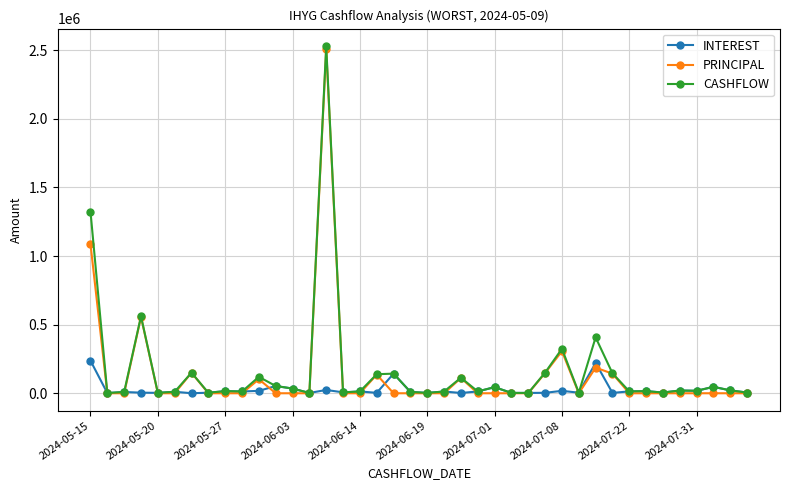

Is this an area chart (filled region under the line)?

No